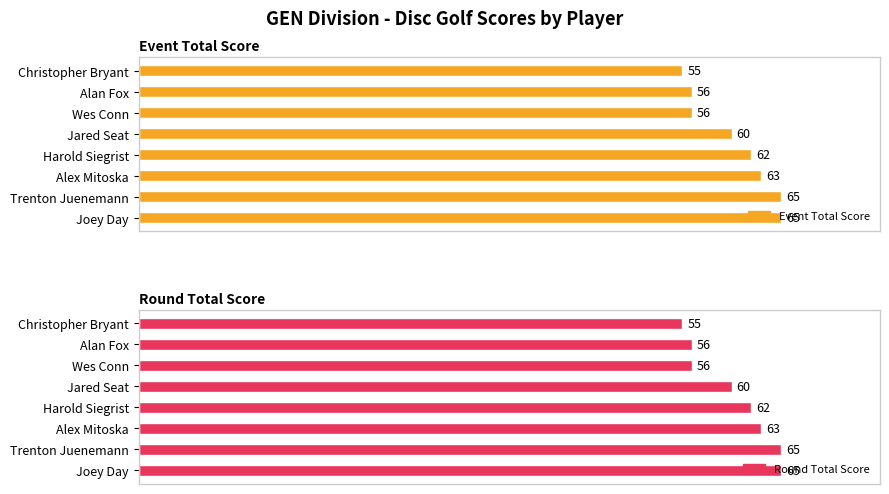

Which series changed the most between Jared Seat and Alex Mitoska?

Event Total Score